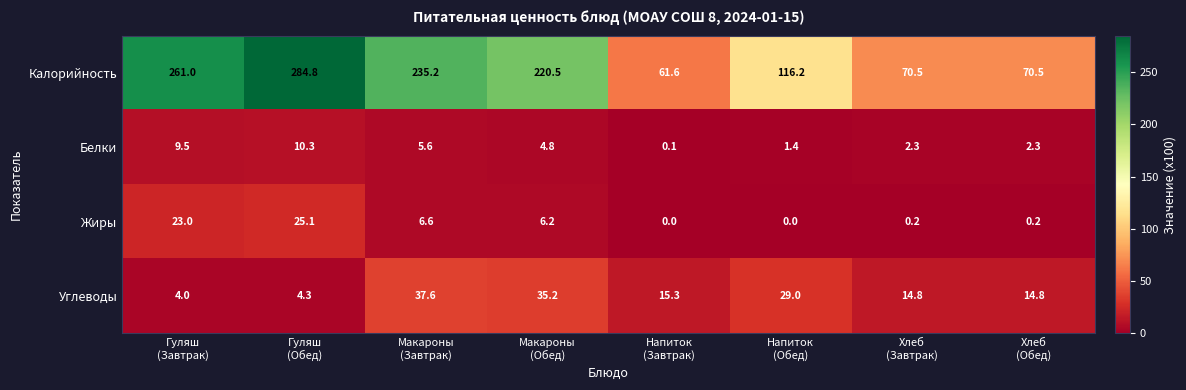

List the series in order of their peak value, lowest first.

Белки, Жиры, Углеводы, Калорийность